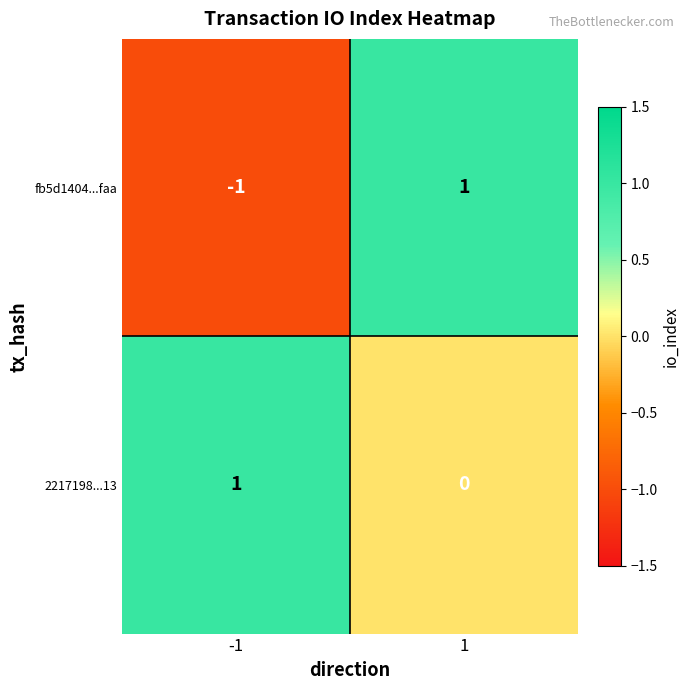

At 1, list the series in order from largest to smallest.

fb5d1404...faa, 2217198...13